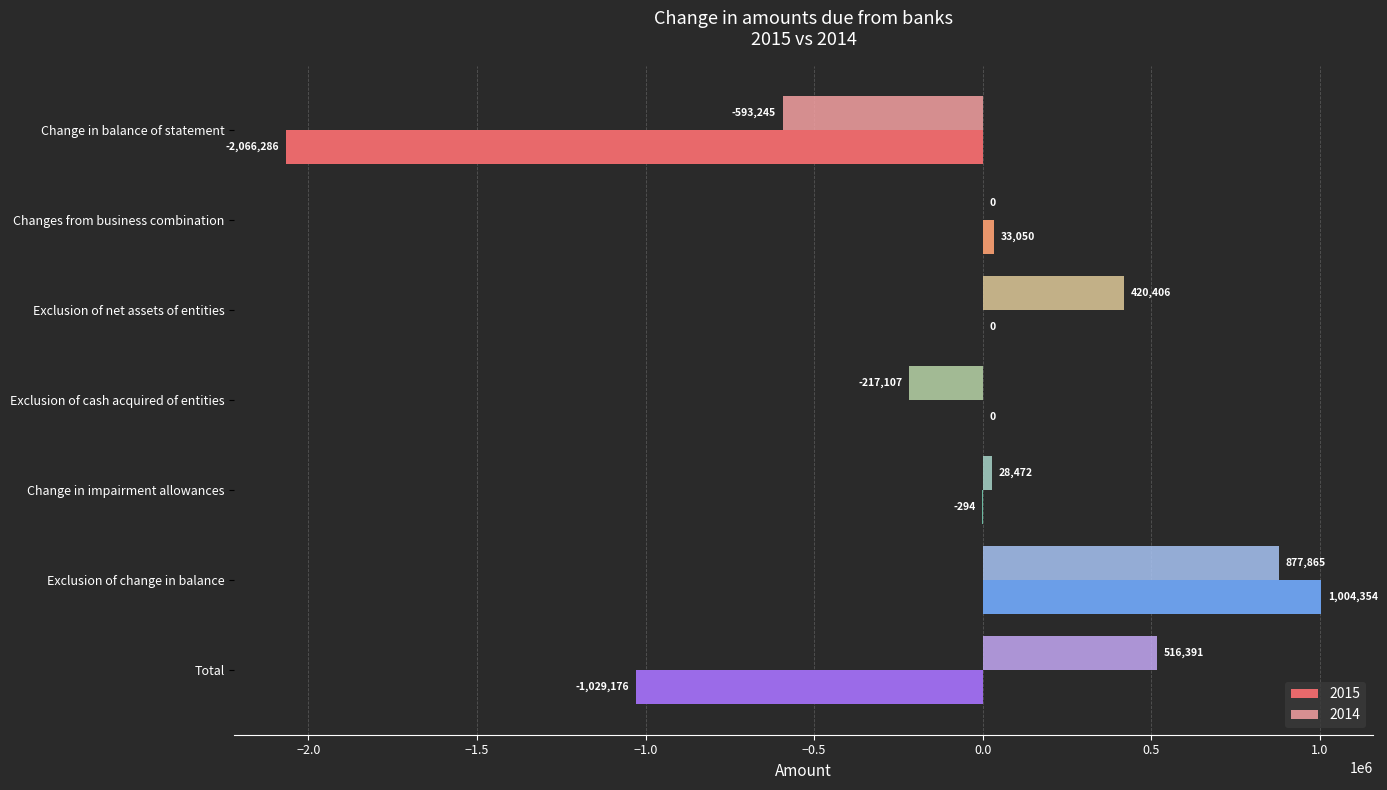

Which series has the largest total across all categories?

2014